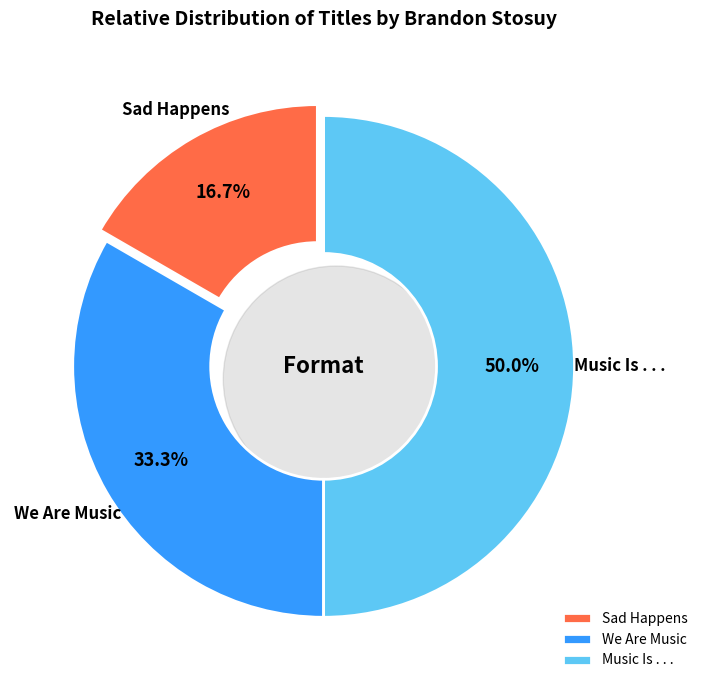

What portion of the pie excludes Sad Happens?

83.3%